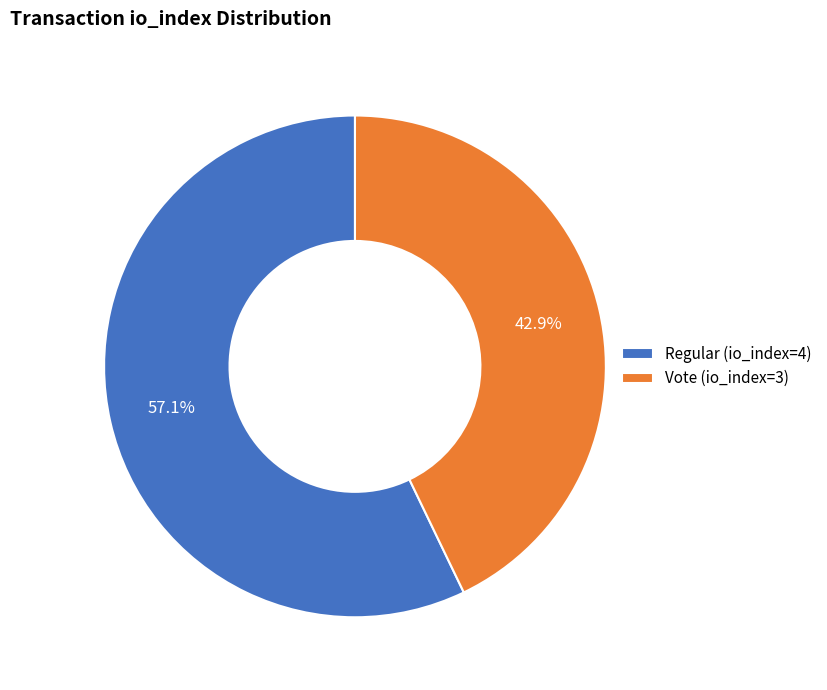

Which category has the smallest portion of the pie?

Vote (io_index=3)